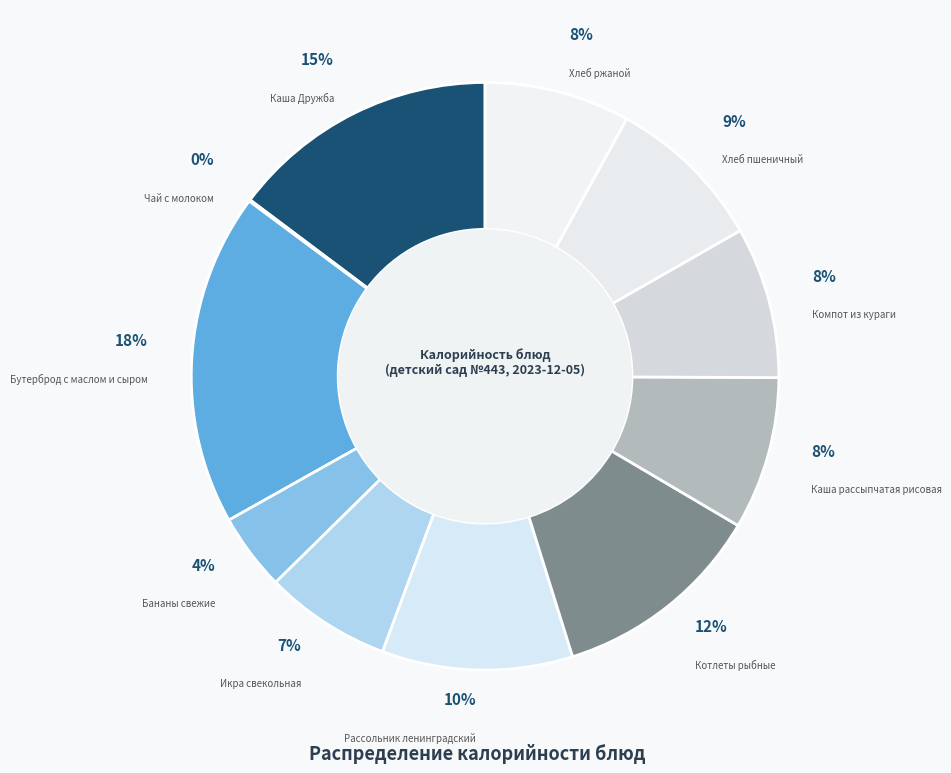

Which slice is the largest?

Бутерброд с маслом и сыром